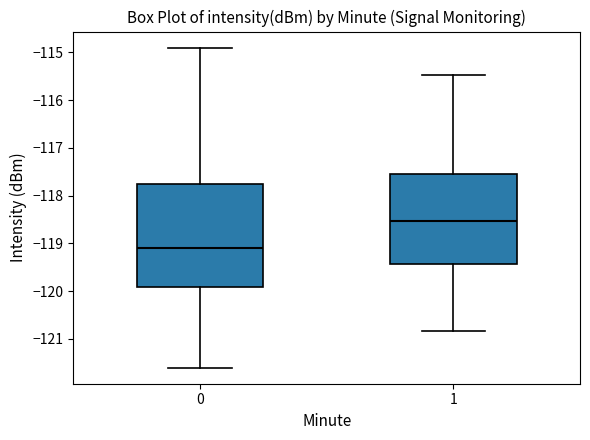

Where does the lower whisker of the box at x = 1 end on the y-axis? The values are not printed on the chart, so give them approximately, as read against the axis.

-120.8